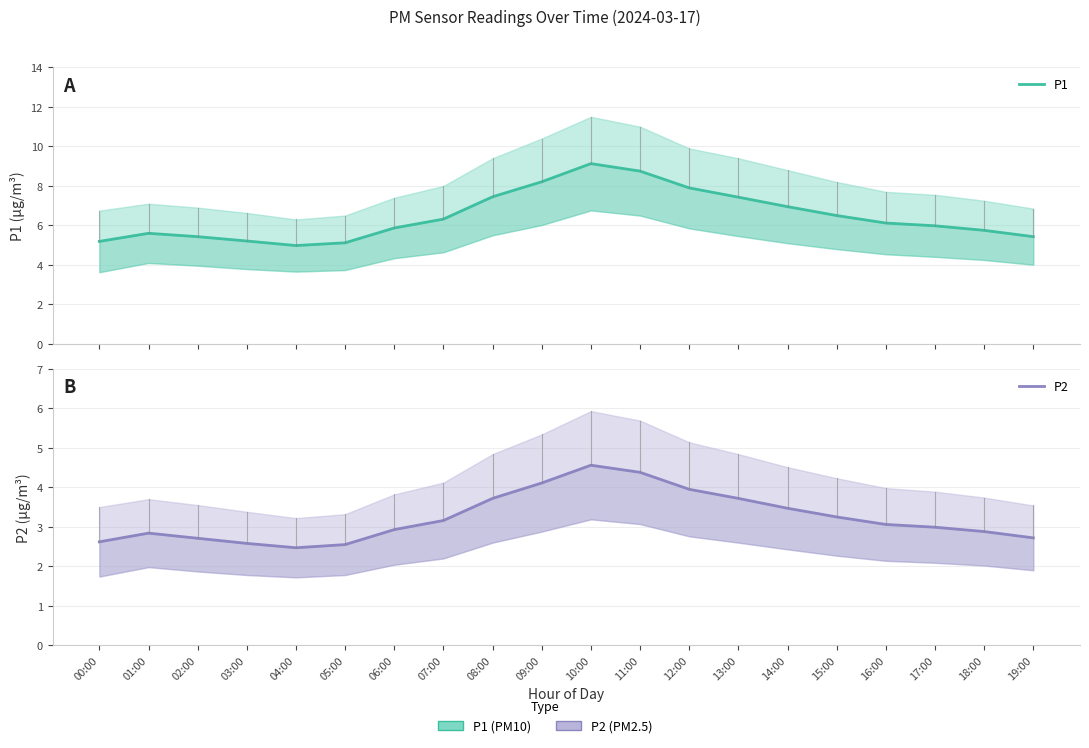

True or false: P2 has a value of 3.2 at 07:00.

True